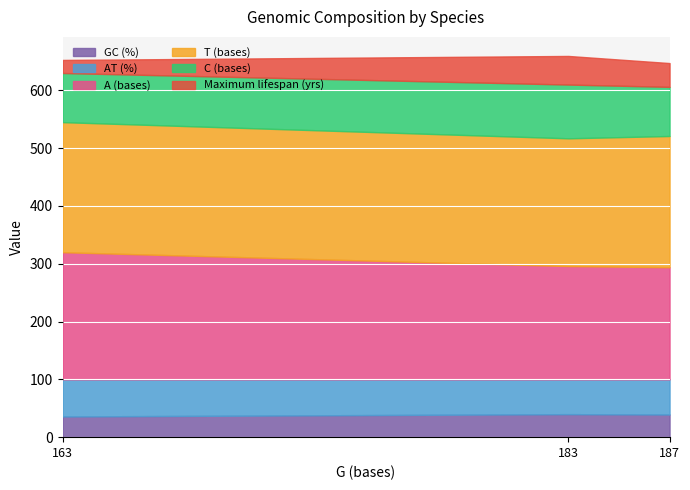

Between Ornithorhynchus anatinus and Tachyglossus aculeatus, which series saw the biggest shift?

Maximum lifespan (yrs)